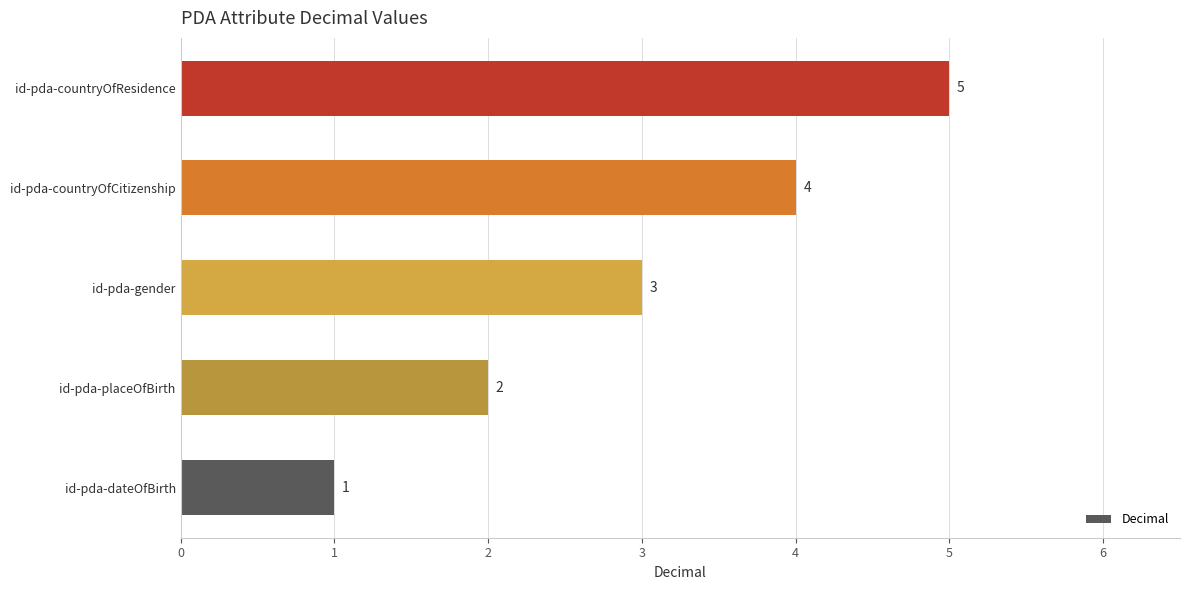

What is the change in value from id-pda-gender to id-pda-countryOfCitizenship?

+1